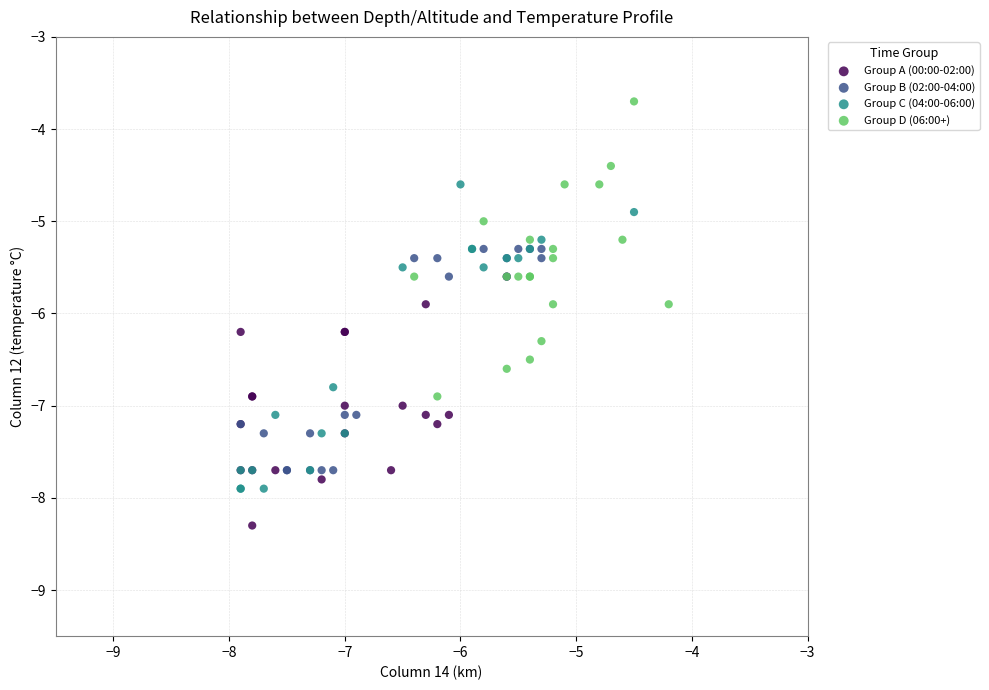

Which series contains the lowest Y value?

Group A (00:00-02:00)